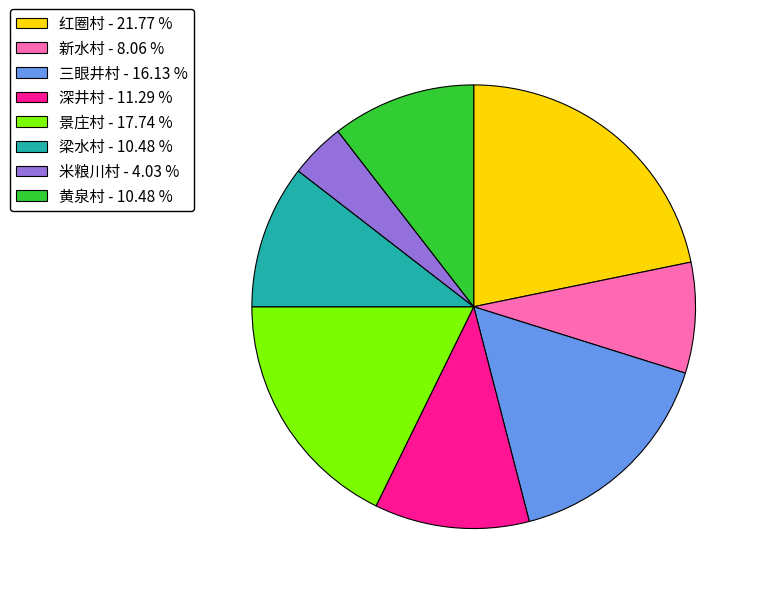

Does 深井村 represent more than half of the total?

No